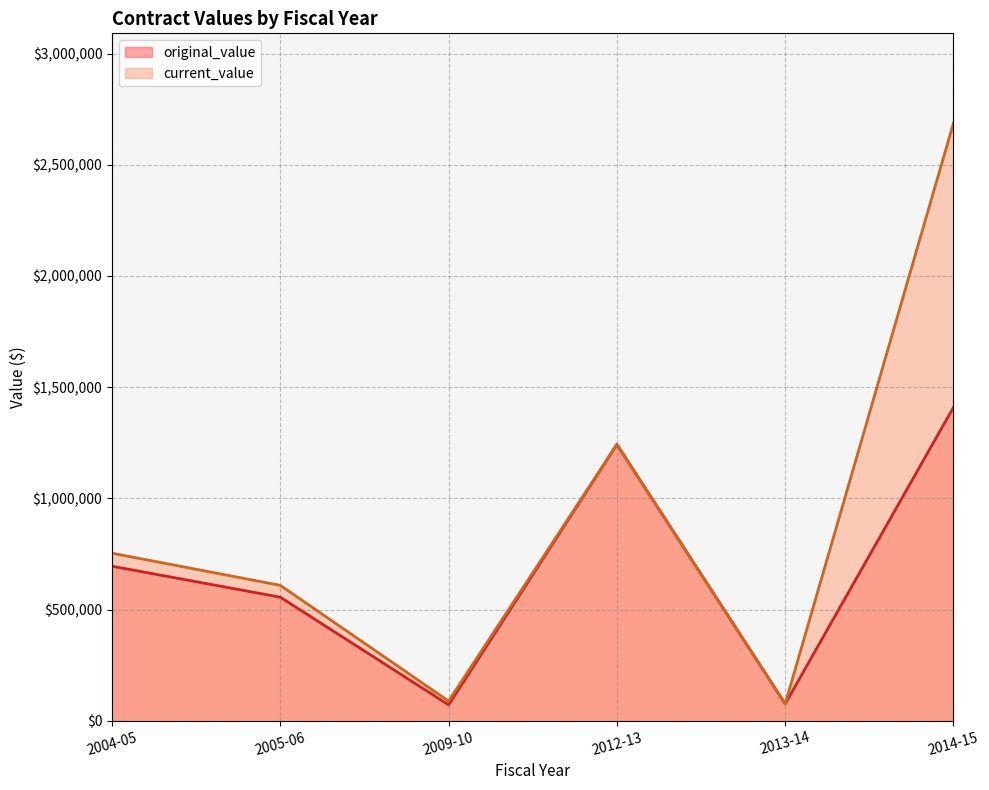

How many lines are shown in the chart?

2